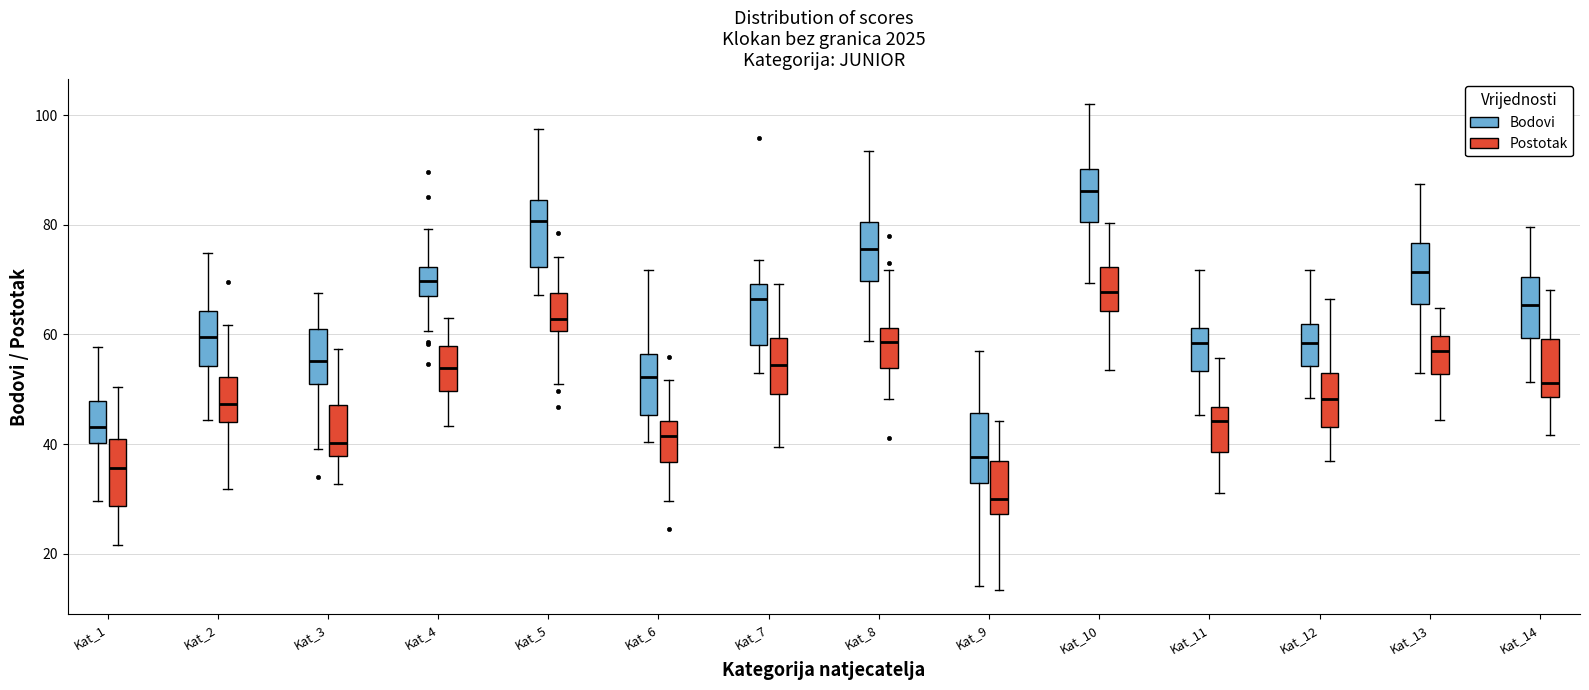

Which box's median line is the highest?

Kat_10 (Bodovi)